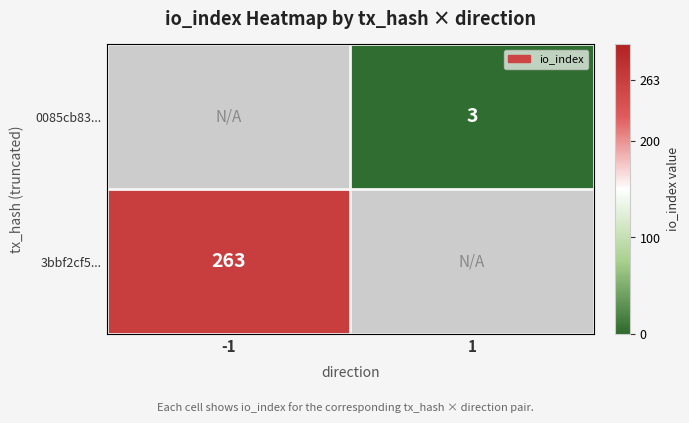

True or false: 3bbf2cf5... has a value of 172 at -1.

False